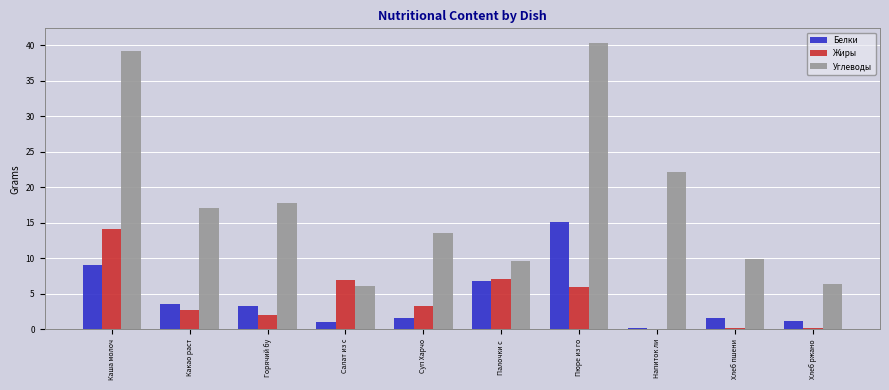

Read the Жиры value at Хлеб ржано.

0.2